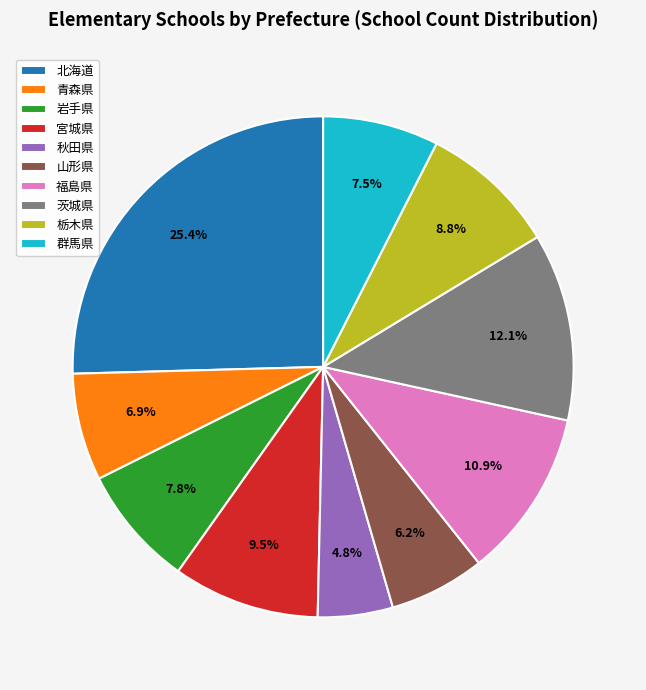

What portion of the pie excludes 群馬県?

92.5%